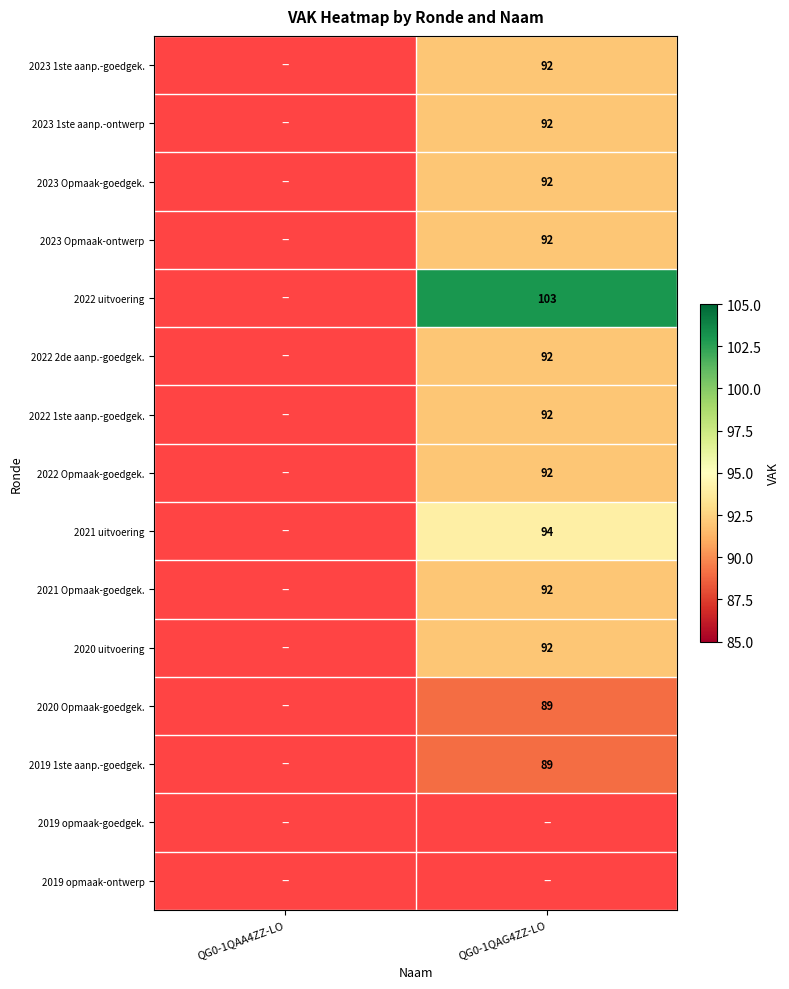

The value of 2020 uitvoering at QG0-1QAG4ZZ-LO is 36. True or false?

False